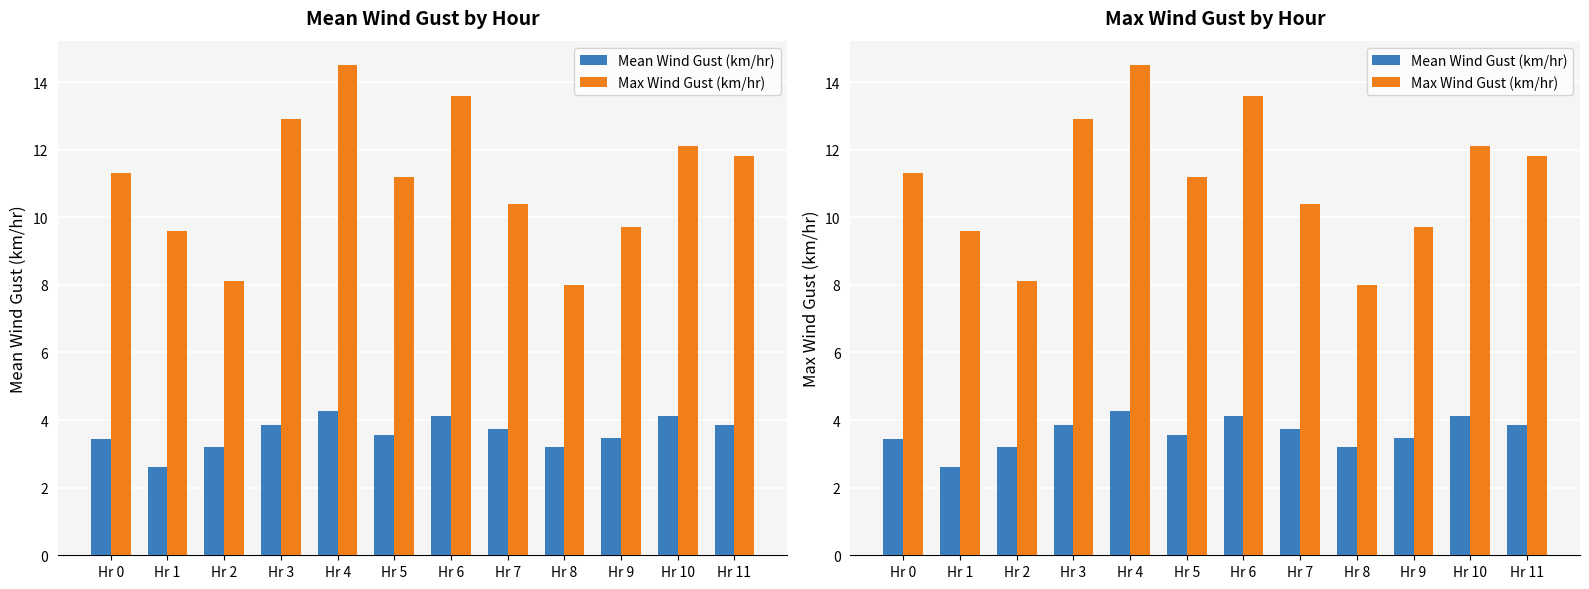

At how many categories does at least one series exceed 11?

7